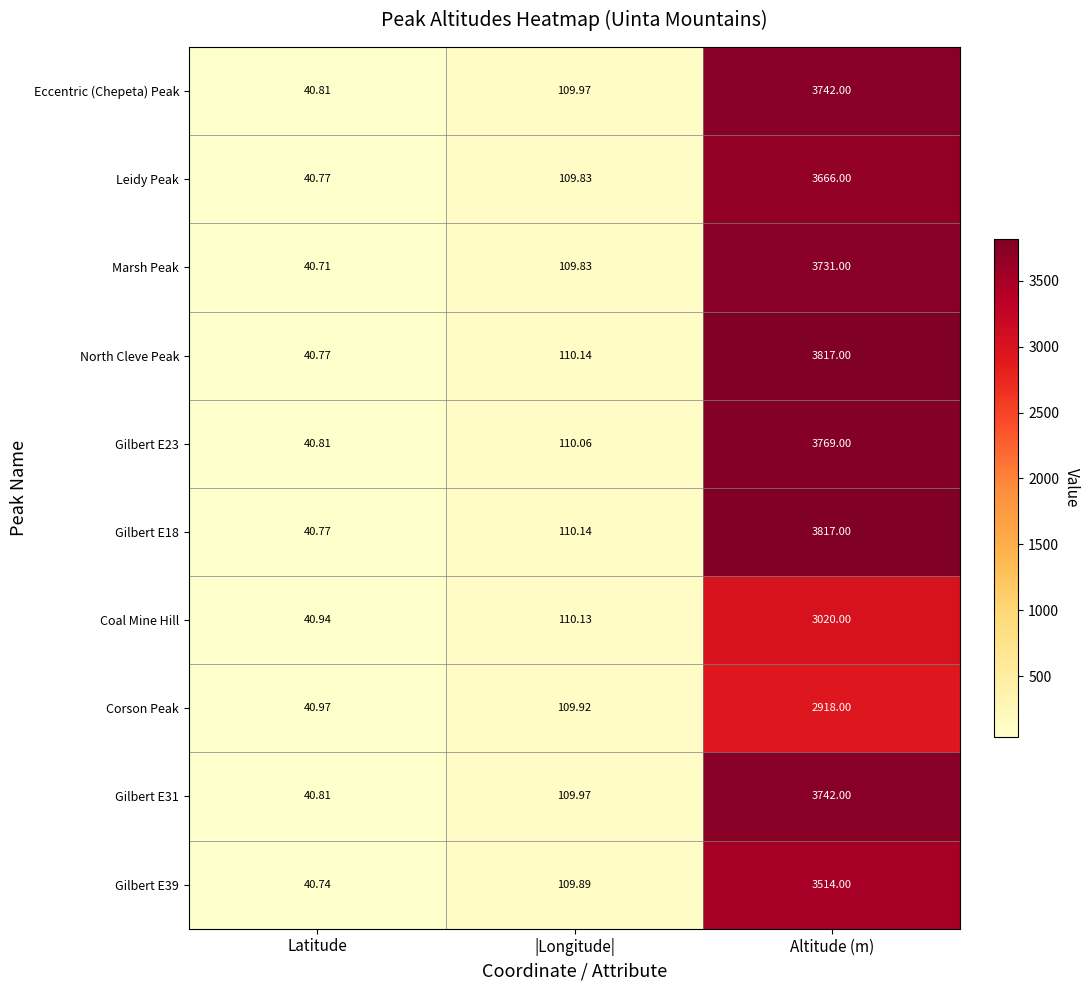

Is the value of Coal Mine Hill at Altitude (m) greater than the value of North Cleve Peak at Latitude?

Yes